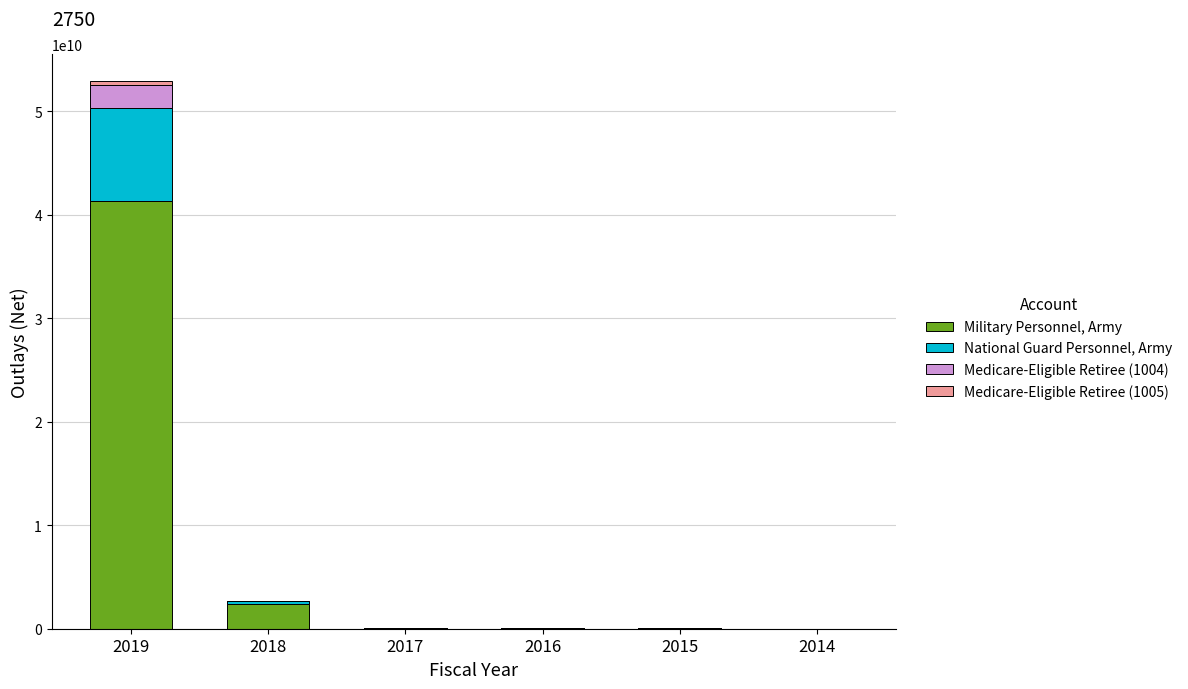

At which category is the sum across all series the highest?

2019